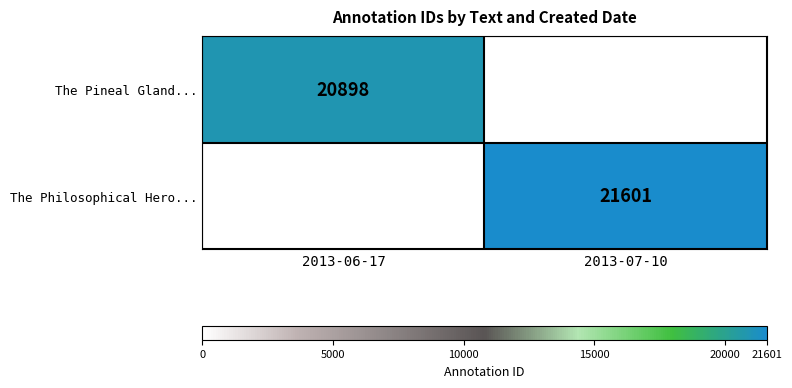

Is the value of The Pineal Gland... at 2013-06-17 greater than the value of The Philosophical Hero... at 2013-07-10?

No